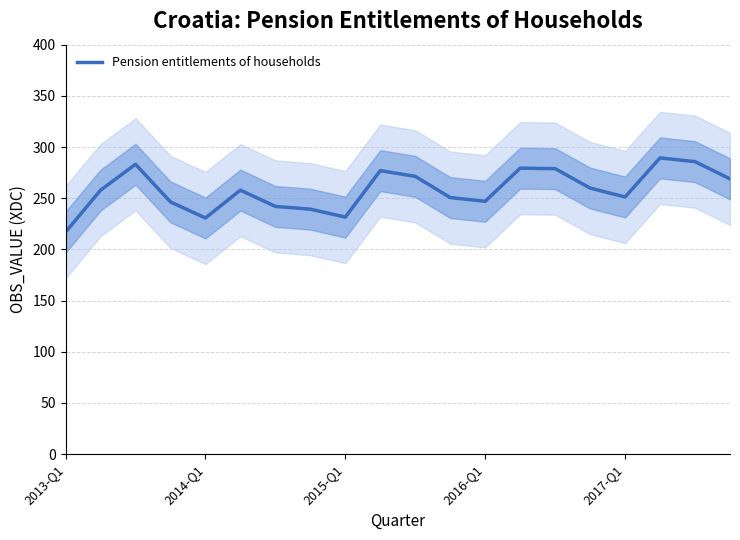

Reading left to right, transcribe all the data shown in this chart.

216.8	257.8	283.2	246.4	230.7	257.9	242.0	239.3	231.5	276.9	271.4	250.7	247.0	279.4	278.9	259.9	251.2	289.4	285.7	268.9